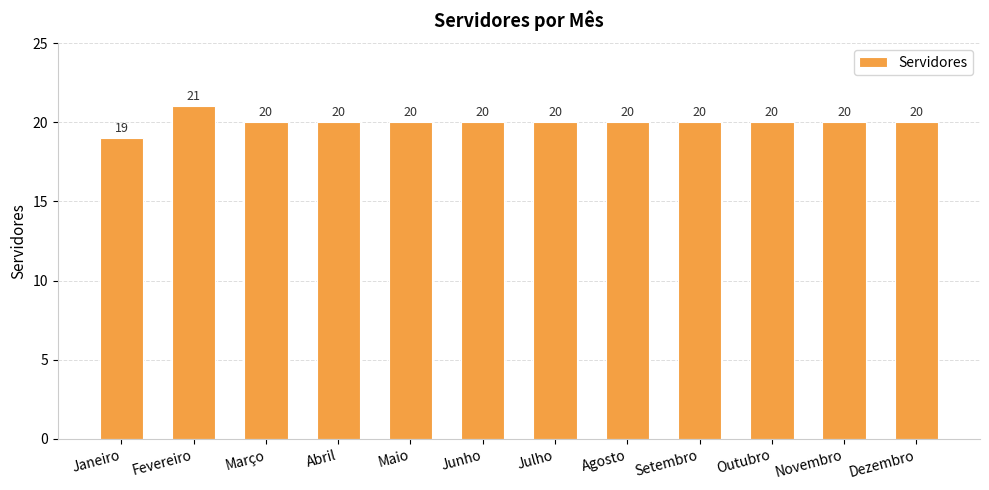

What is the approximate value at Novembro?

20